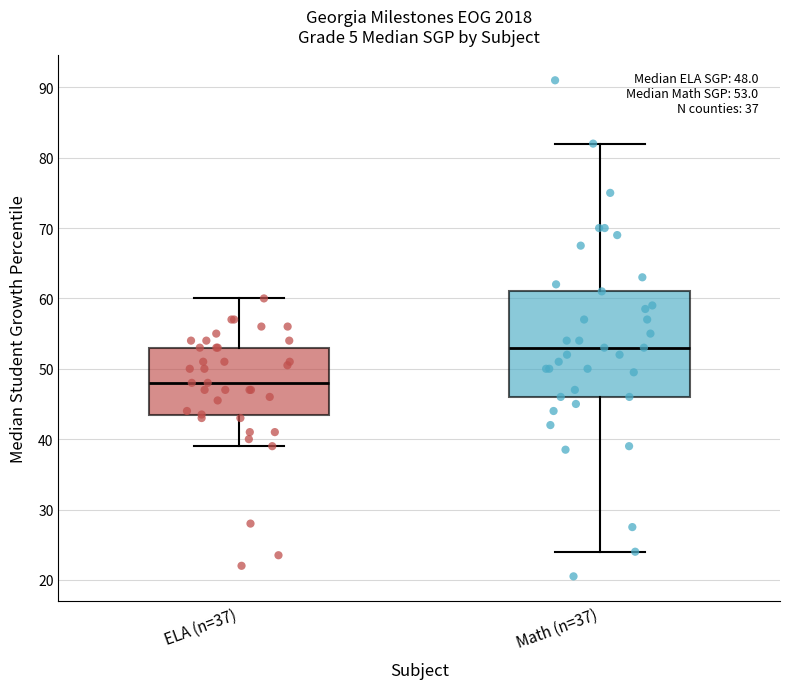

Which box is the tallest, from its lower edge to its upper edge?

Math (n=37)